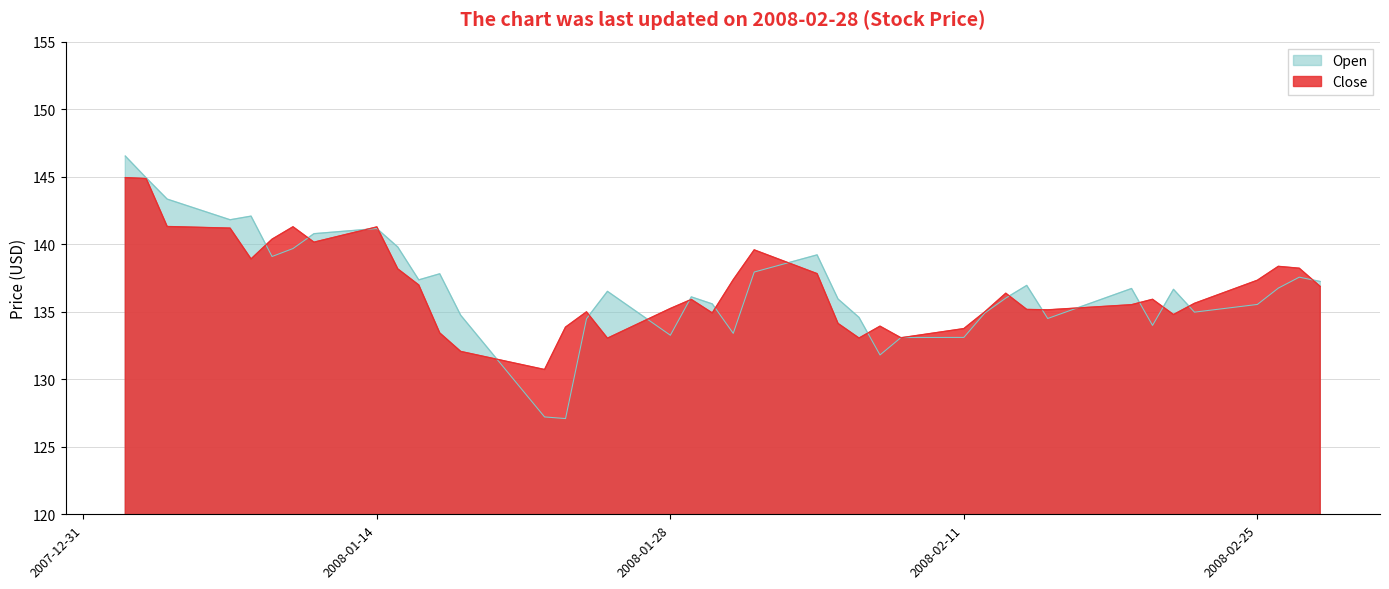

What is the lowest value of the Open series?

127.1